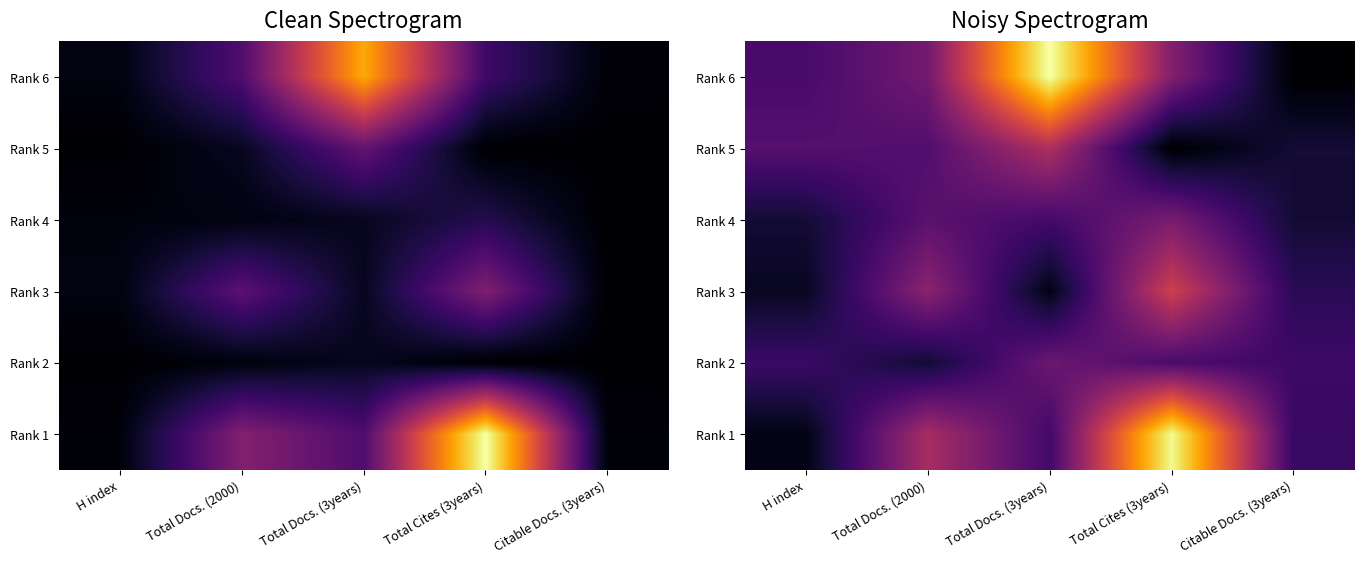

How many data points does each series have?

5